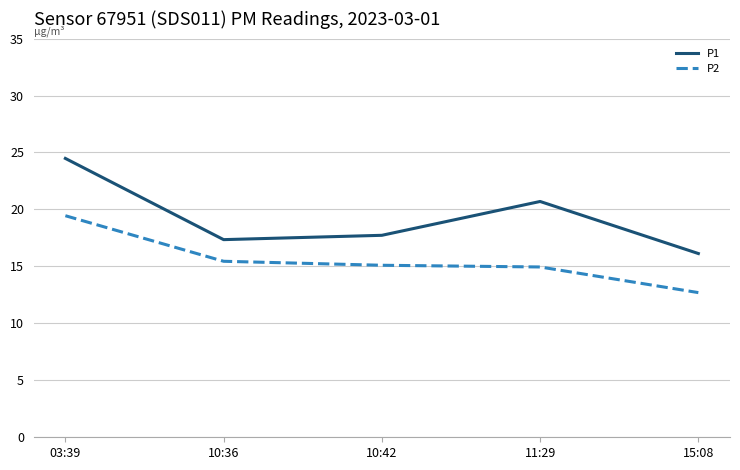

The P2 series shows 24.9 at 10:36. True or false?

False